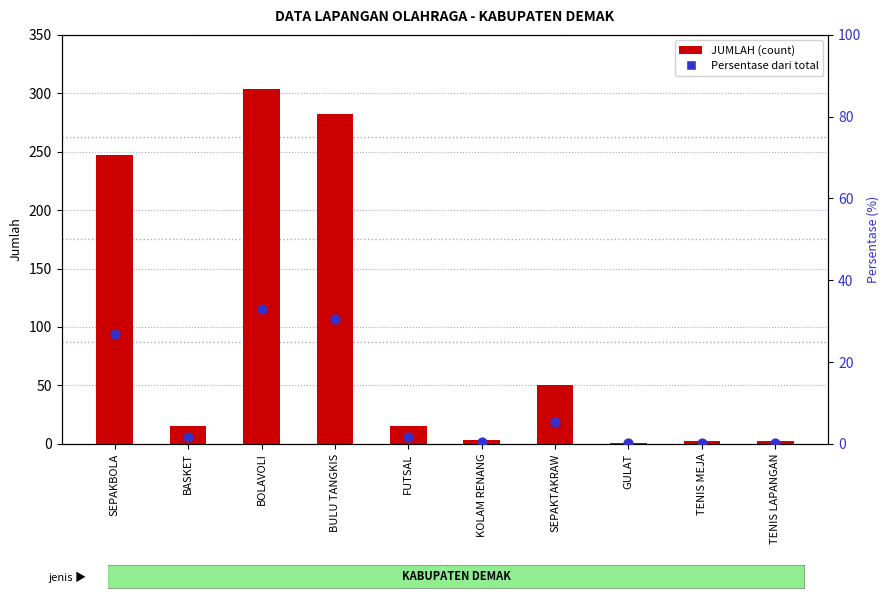

Which series has the largest total across all categories?

JUMLAH (count)